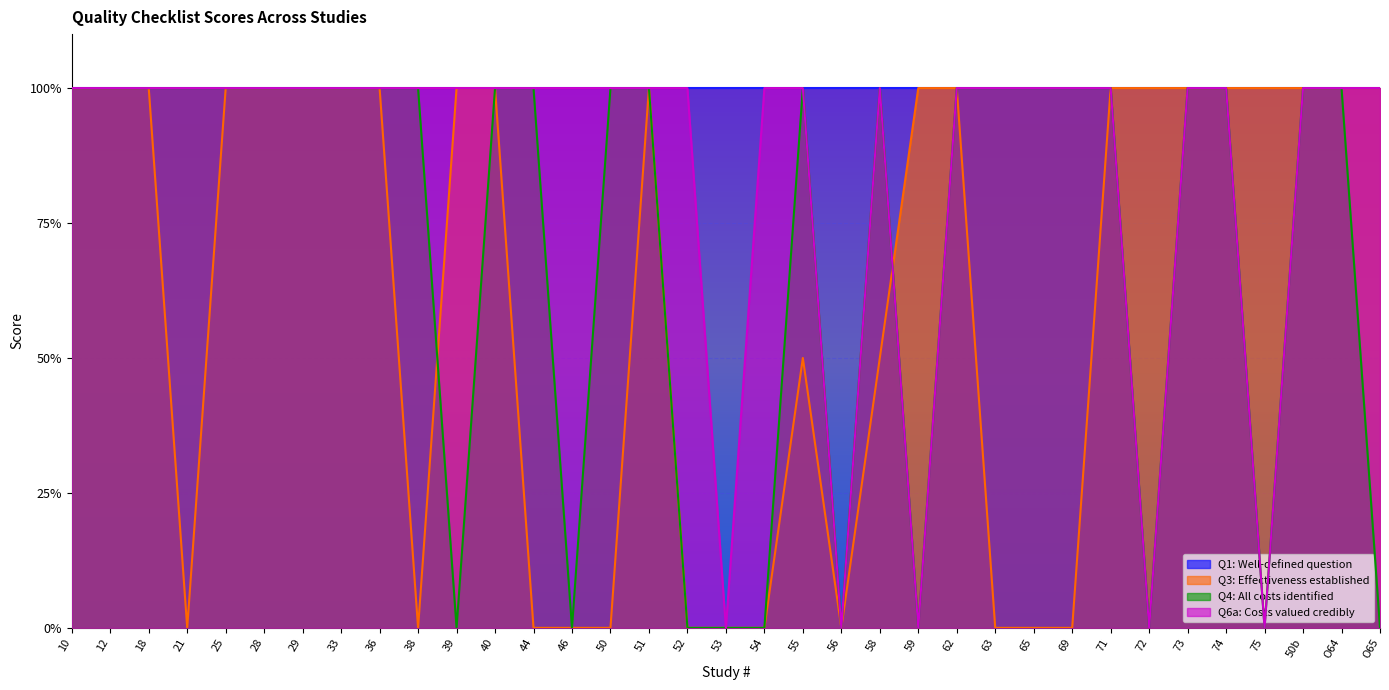

Count the Q3: Effectiveness established values in the range 0 to 1.

35